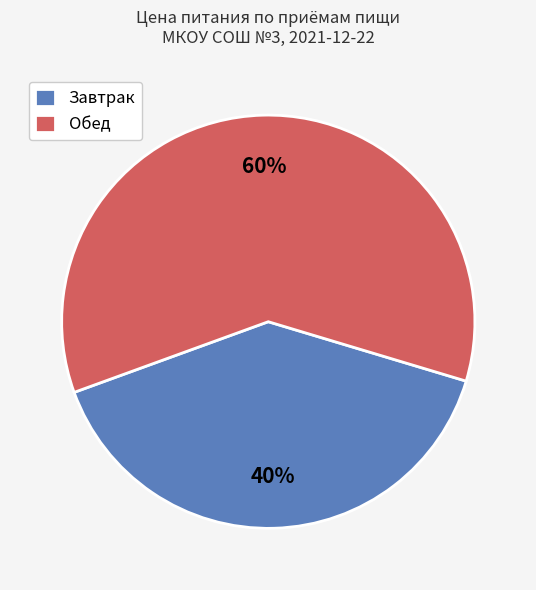

What percentage is the Завтрак slice, to the nearest percent?

40%